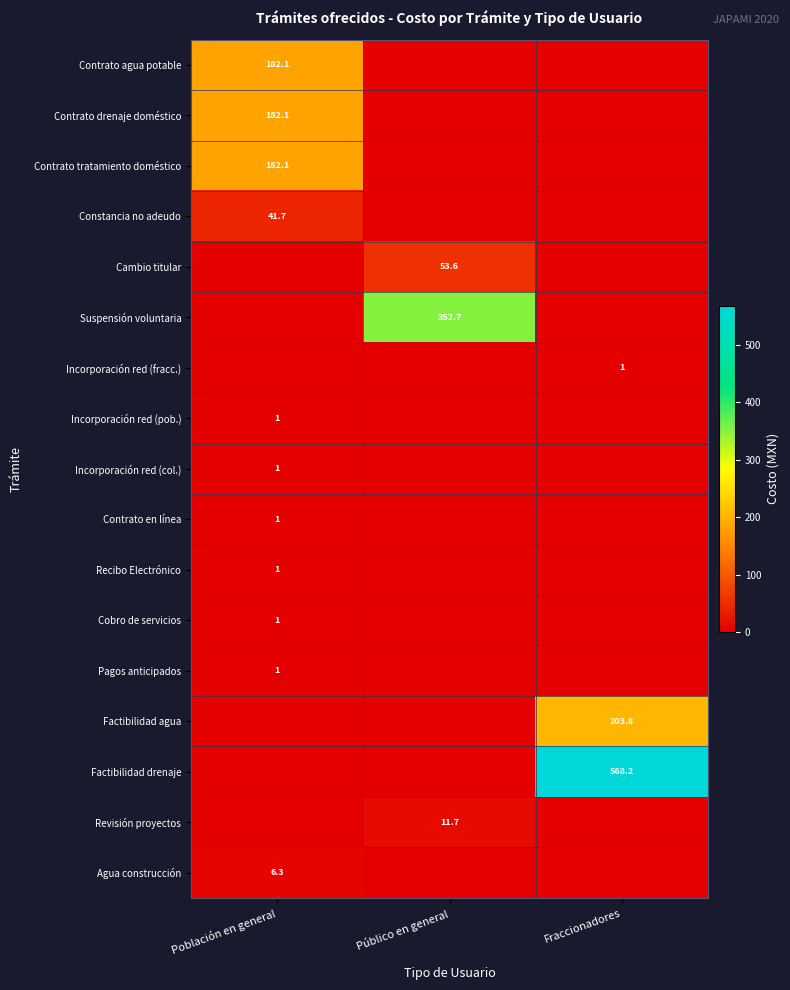

The Revisión proyectos series shows 11.7 at Público en general. True or false?

True